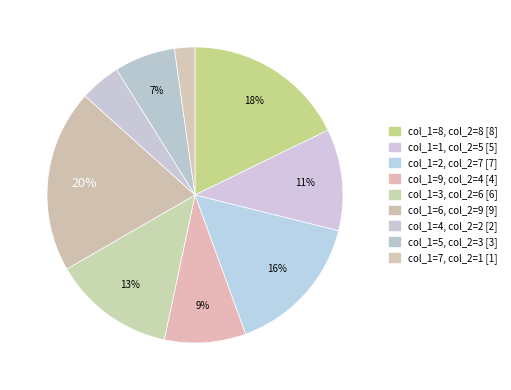

Which category has the biggest portion of the pie?

col_2 (9)